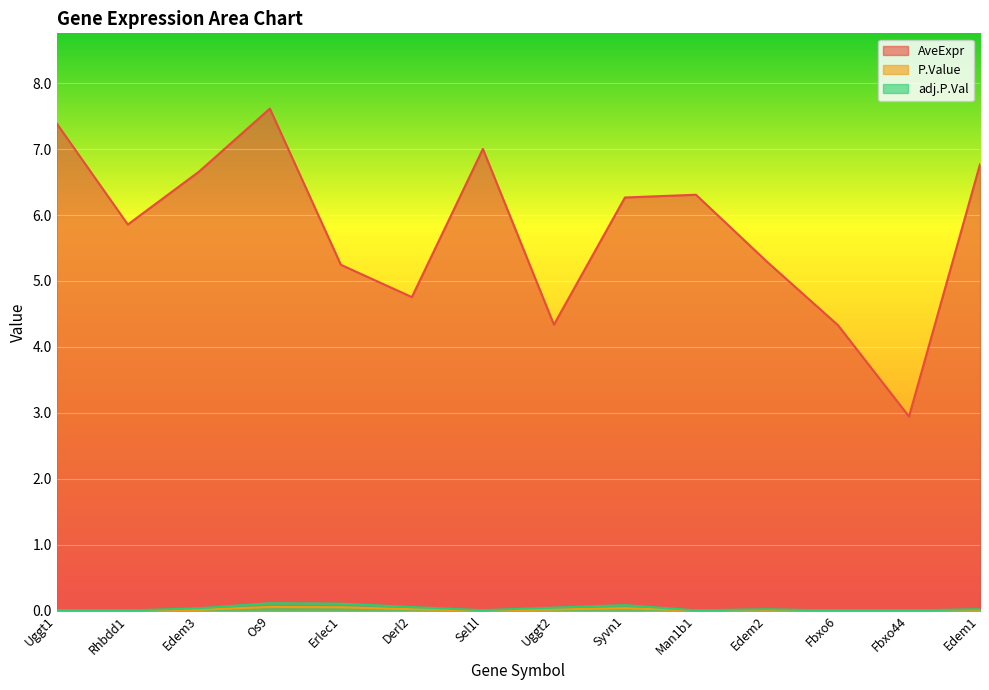

Where is adj.P.Val nearest to the value 0?

Fbxo6